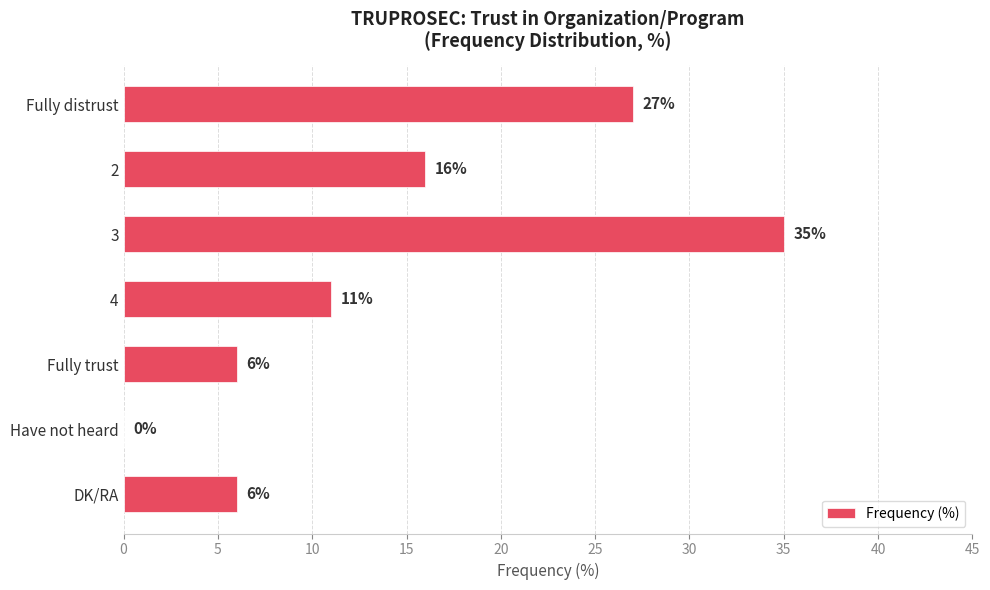

Is it true that the value at Have not heard is -18?

False